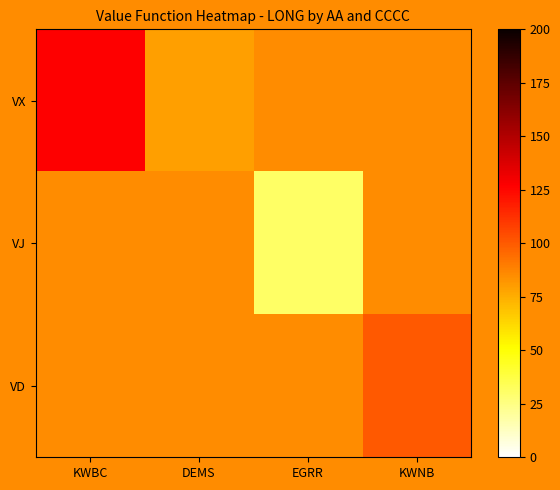

The value of VX at KWBC is 65.9. True or false?

False